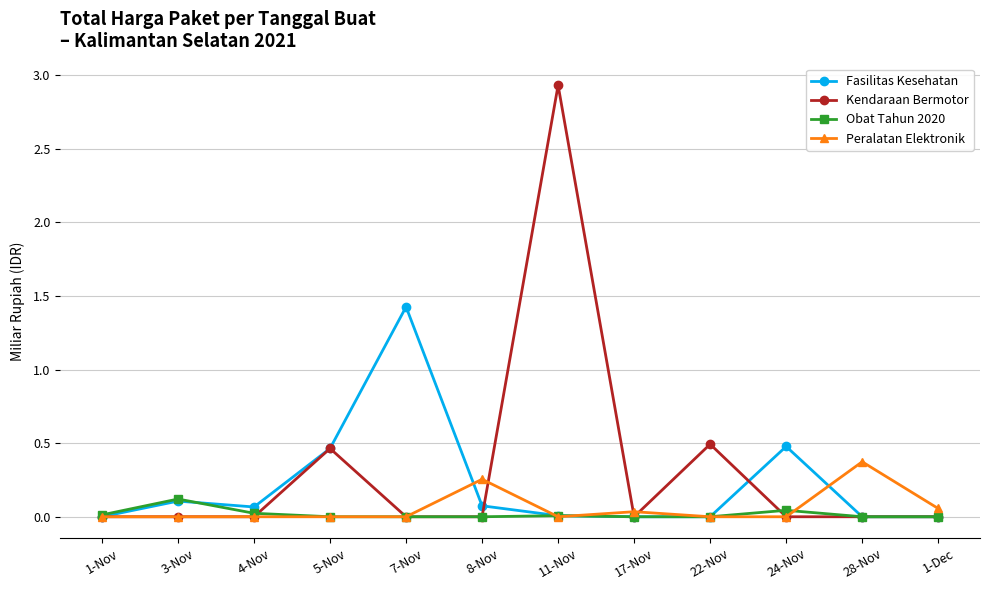

Where is the first local maximum for Obat Tahun 2020?

3-Nov